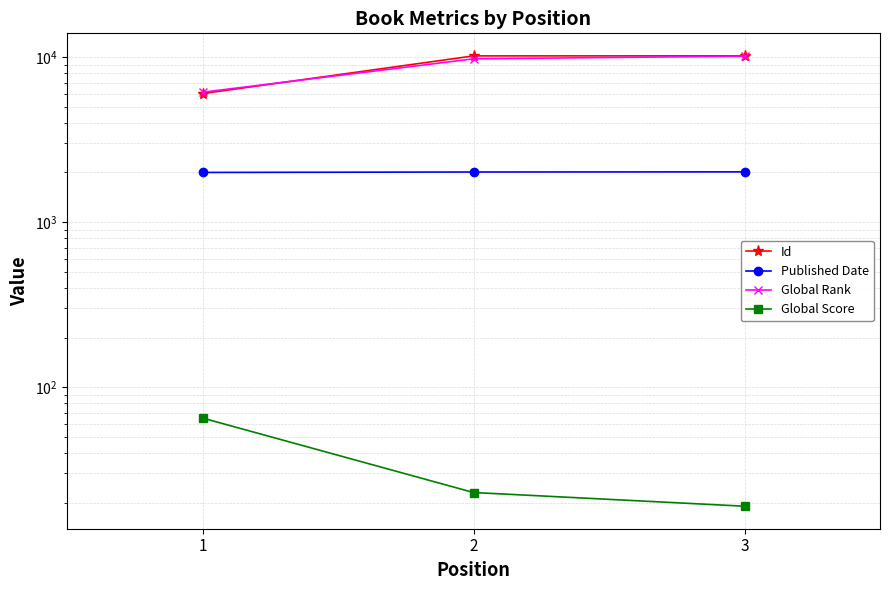

Which category has the lowest value in the Id series?

1